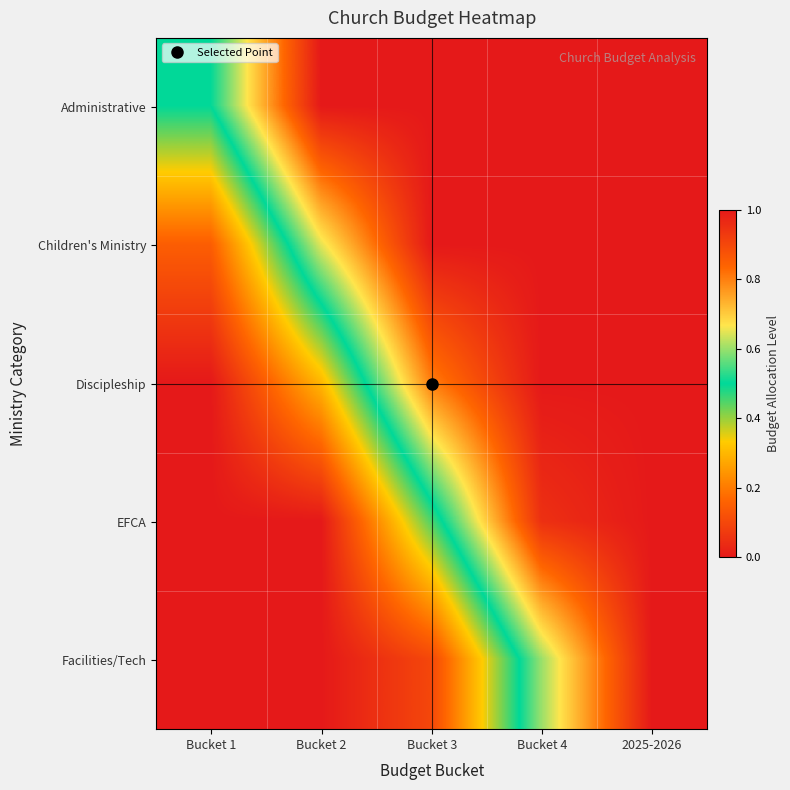

Which label corresponds to the largest value in the chart?

Bucket 2